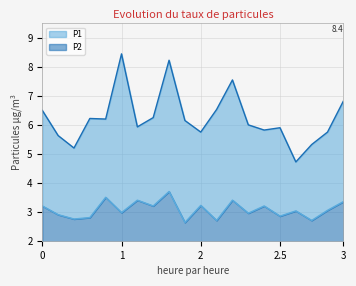

Count the number of data series in this chart.

2